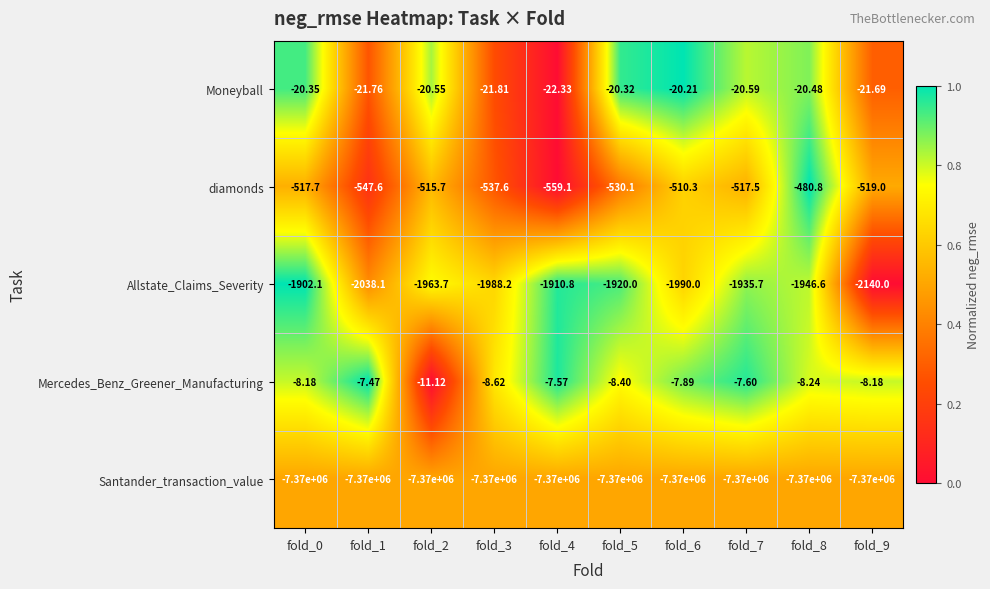

At which category is the sum across all series the highest?

fold_0